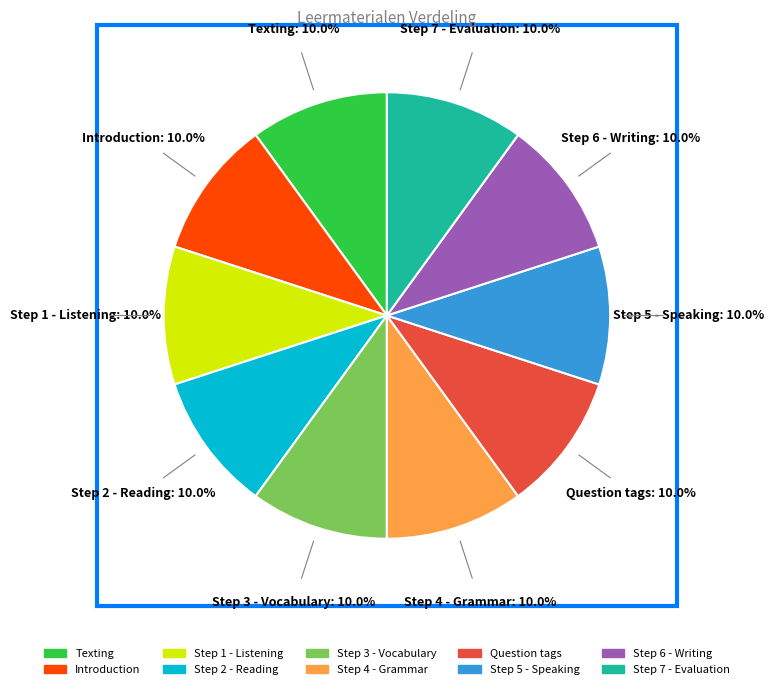

Is it true that Step 7 - Evaluation is 25% of the pie?

False